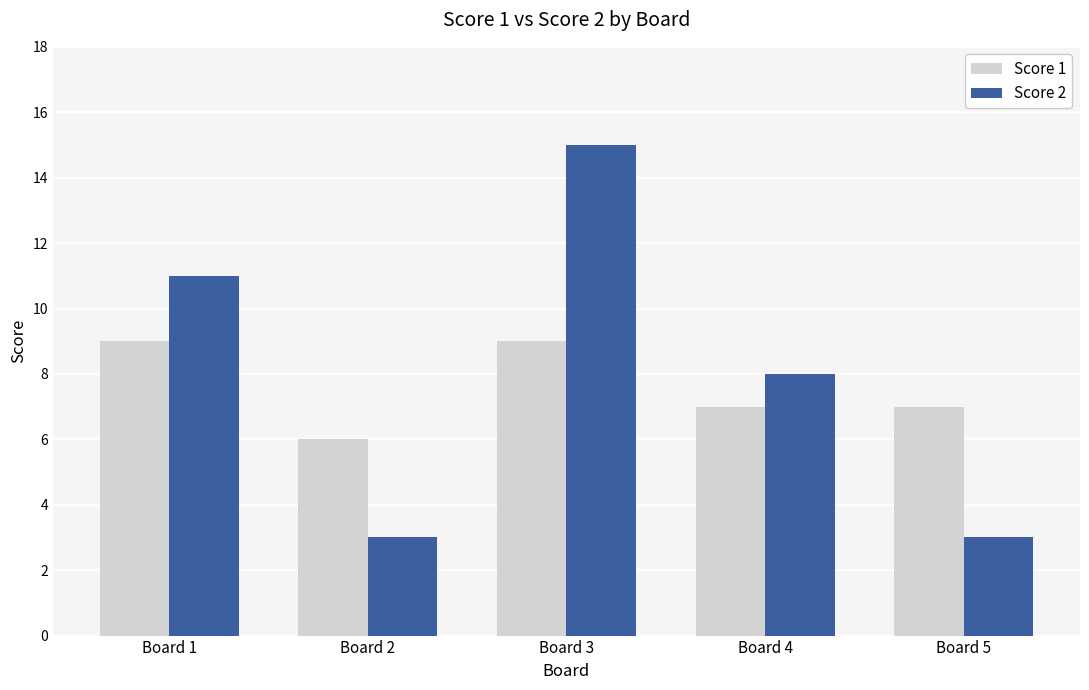

How many data points in Score 2 are less than 8?

2